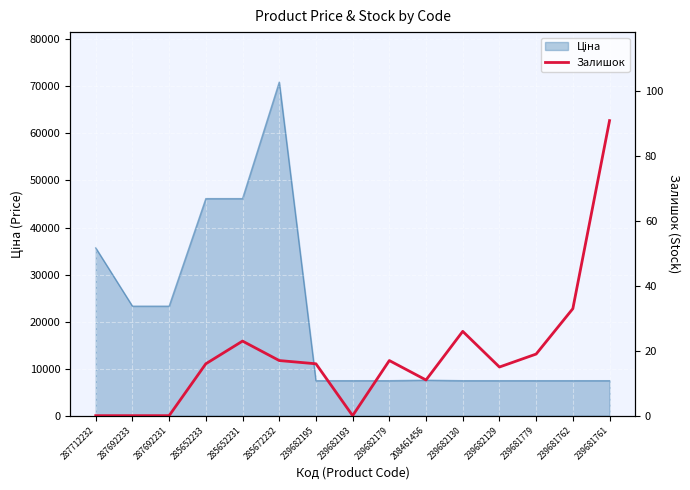

Reading right to left, extract all data points from this chart.

239681761=91	239681762=33	239681779=19	239682129=15	239682130=26	208461456=11	239682179=17	239682193=0	239682195=16	285672232=17	285652231=23	285652233=16	287692231=0	287692233=0	287712232=0